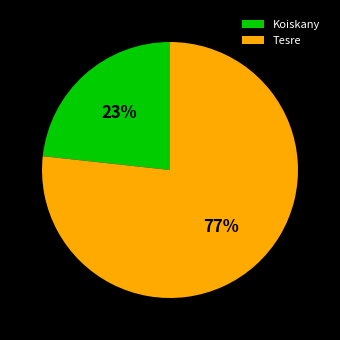

Which category has the smallest portion of the pie?

Koiskany